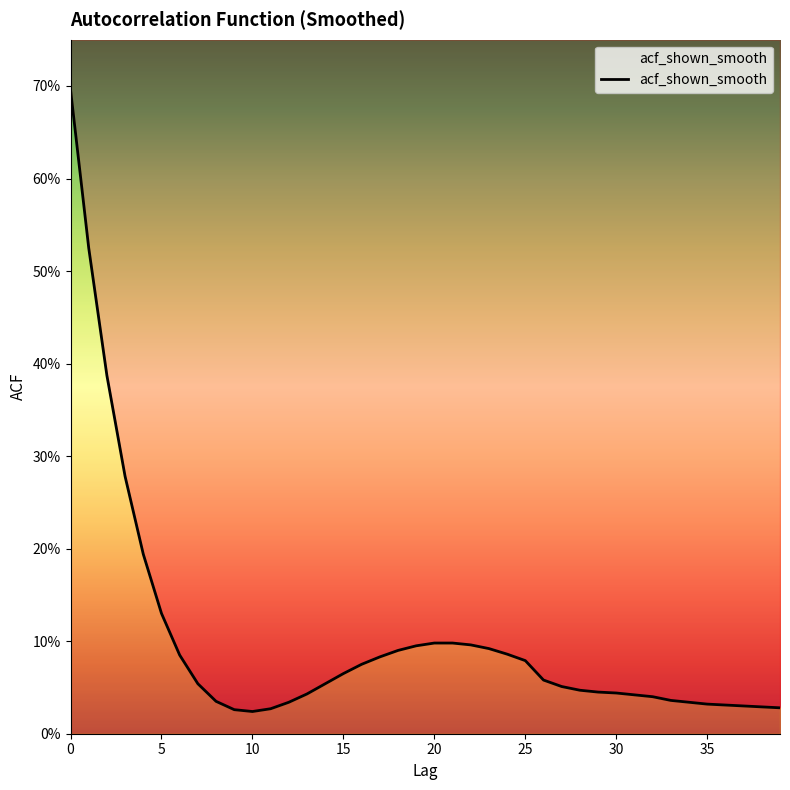

What is the difference between the second highest and minimum values?

0.5